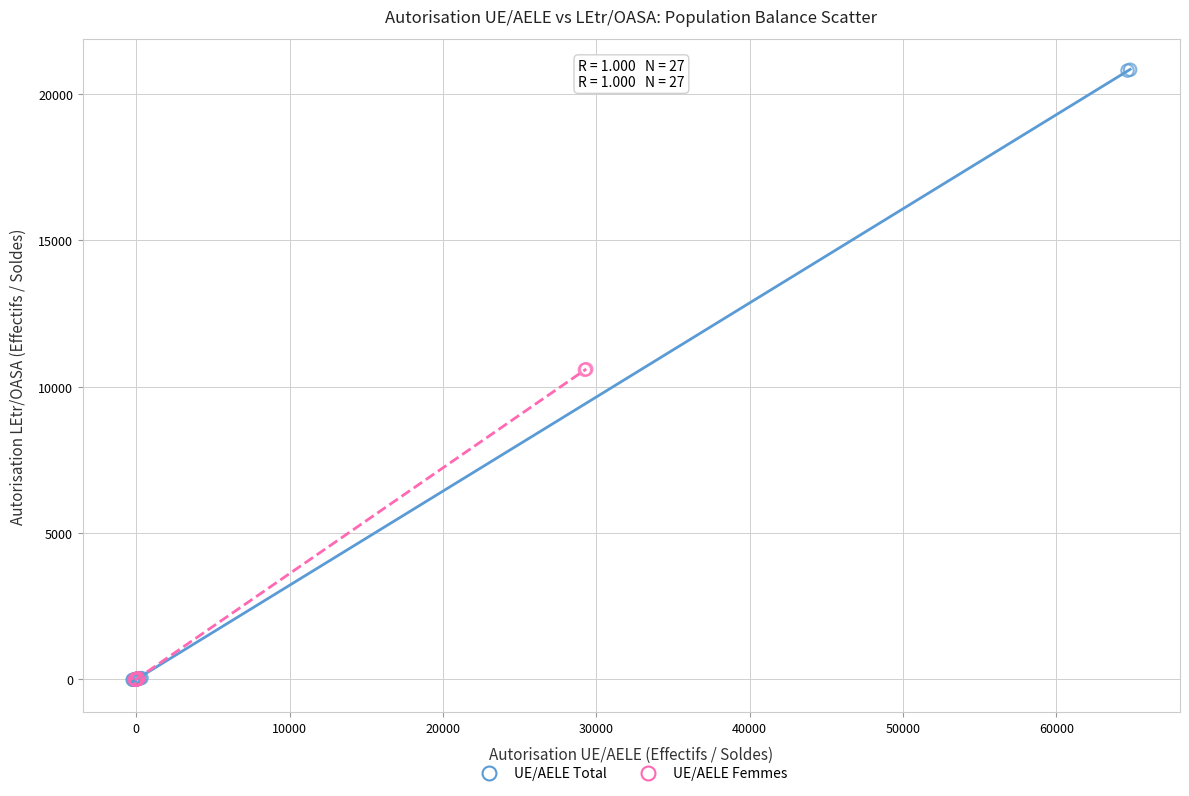

Which series reaches the maximum Y coordinate?

UE/AELE Total